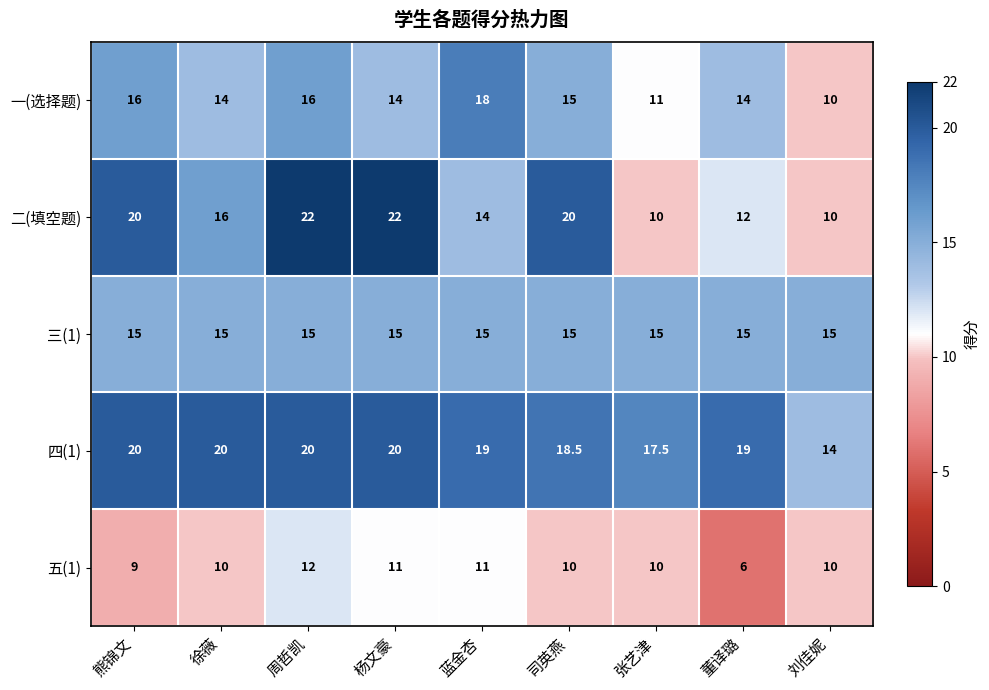

Which series changed the most between 徐薇 and 周哲凯?

二(填空题)